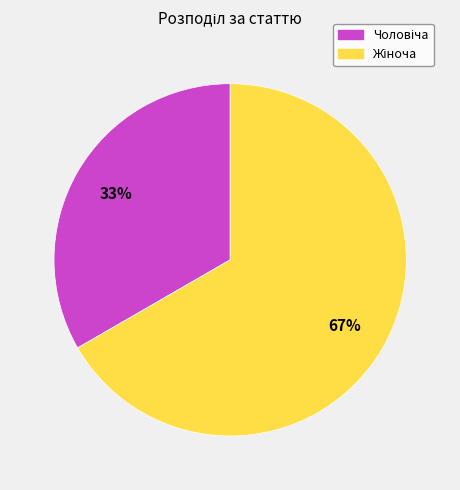

Does any single category account for the majority?

Yes